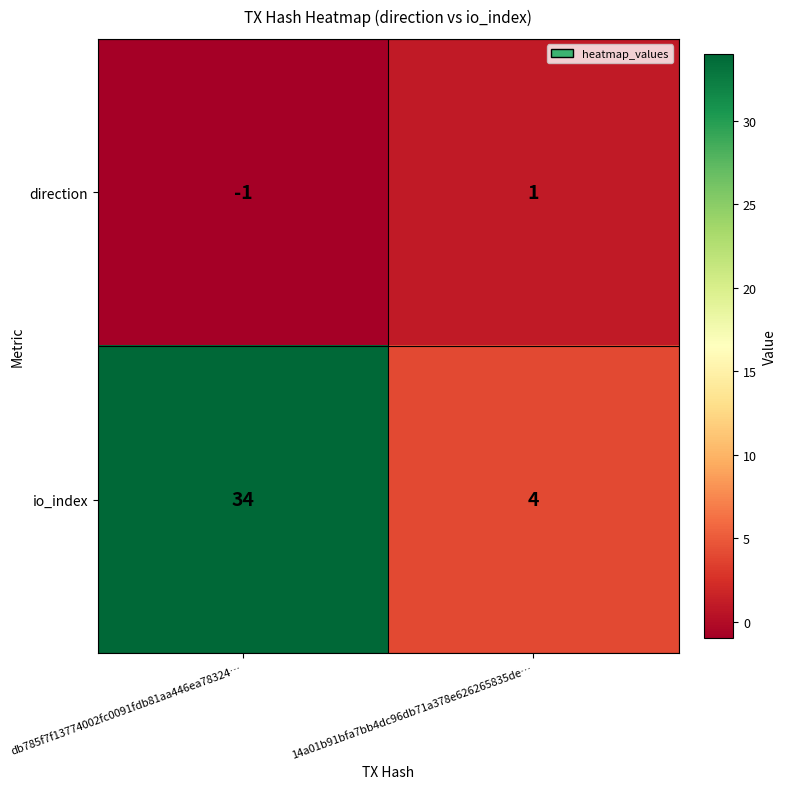

The value of io_index at 14a01b91bfa7bb4dc96db71a378e626265835de… is 4. True or false?

True